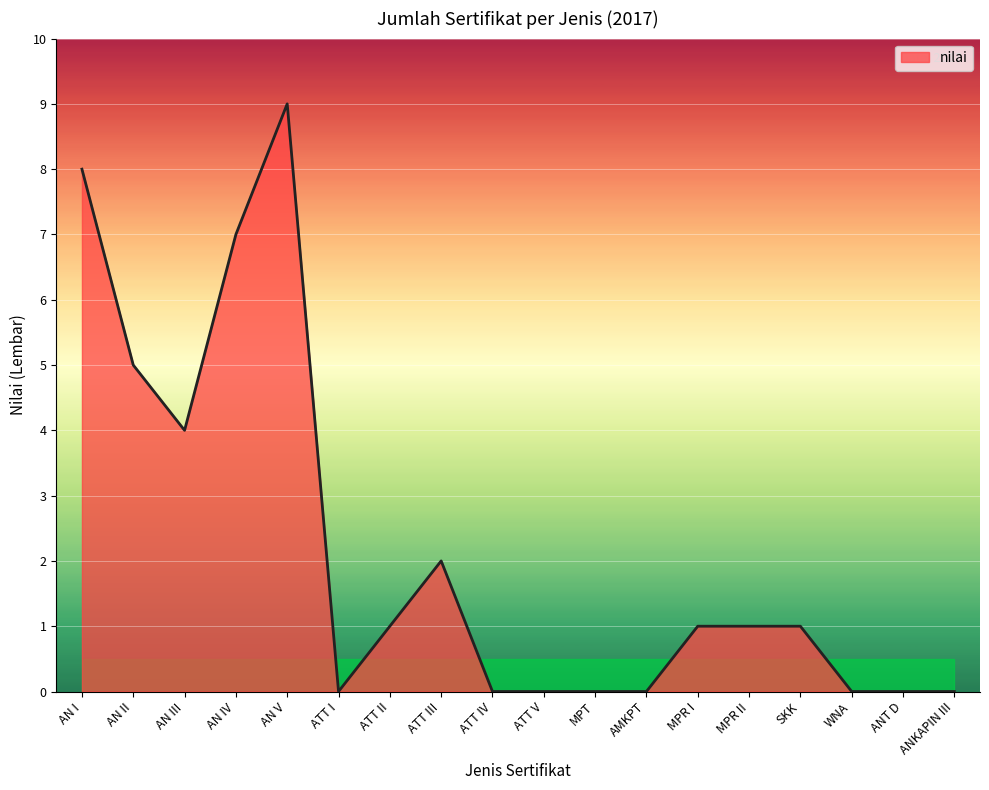

How many lines are shown in the chart?

1